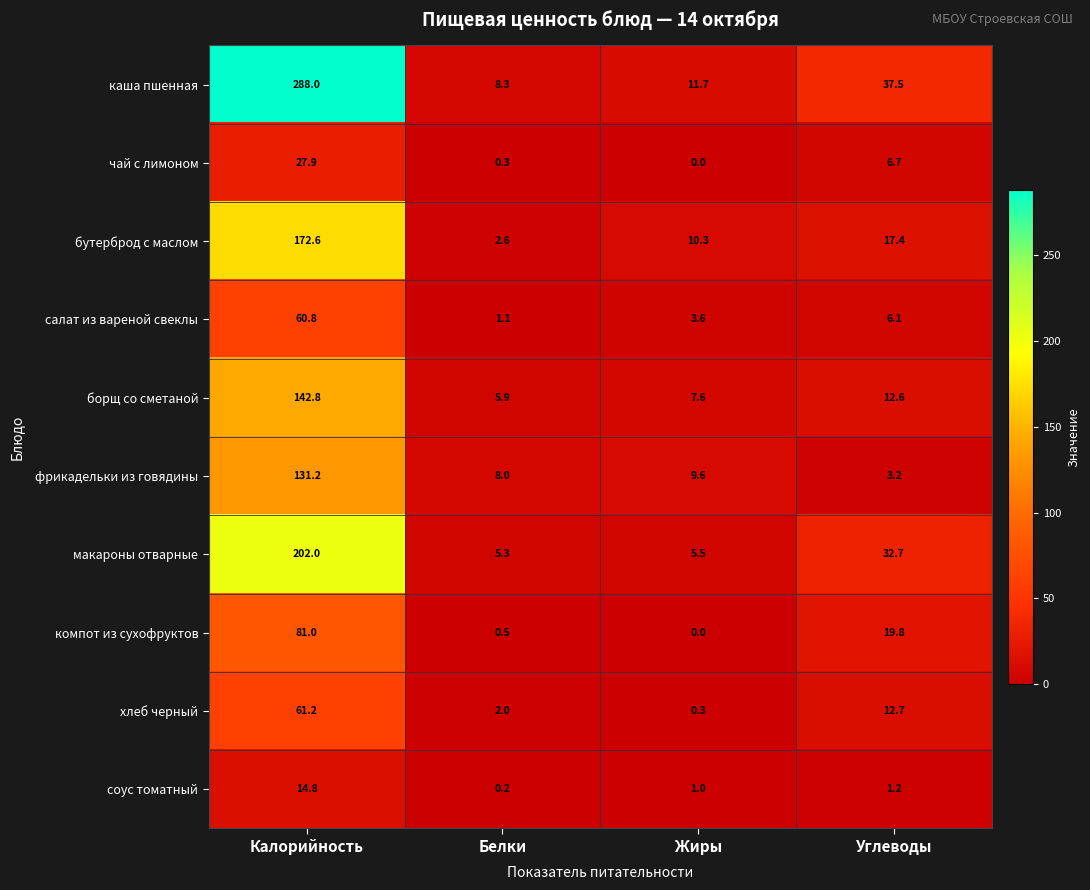

Rank the series by their maximum value, from highest to lowest.

каша пшенная, макароны отварные, бутерброд с маслом, борщ со сметаной, фрикадельки из говядины, компот из сухофруктов, хлеб черный, салат из вареной свеклы, чай с лимоном, соус томатный